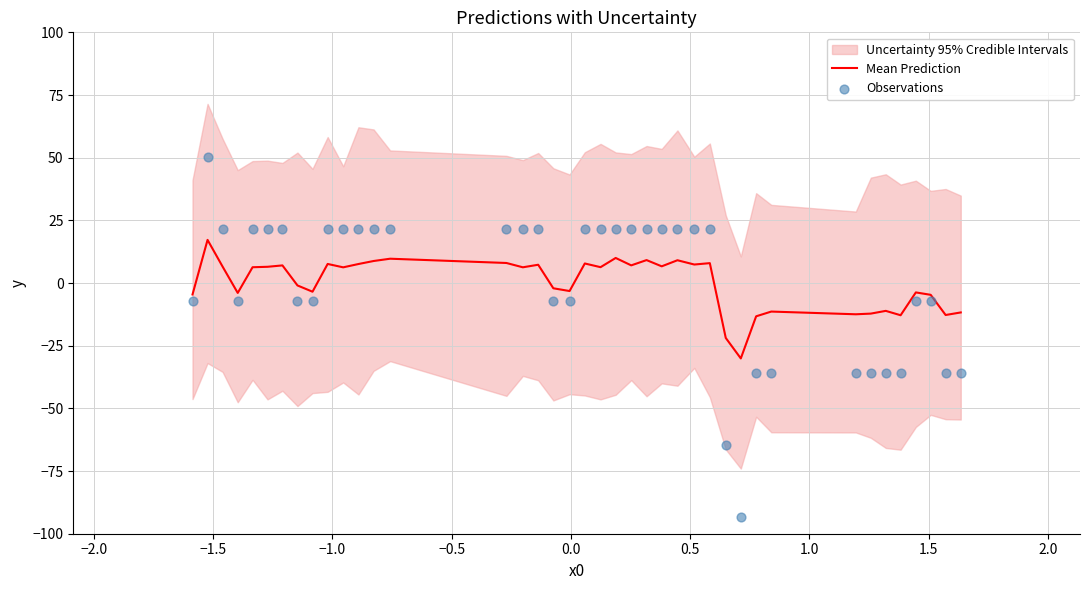

Which series contains the lowest Y value?

Observations